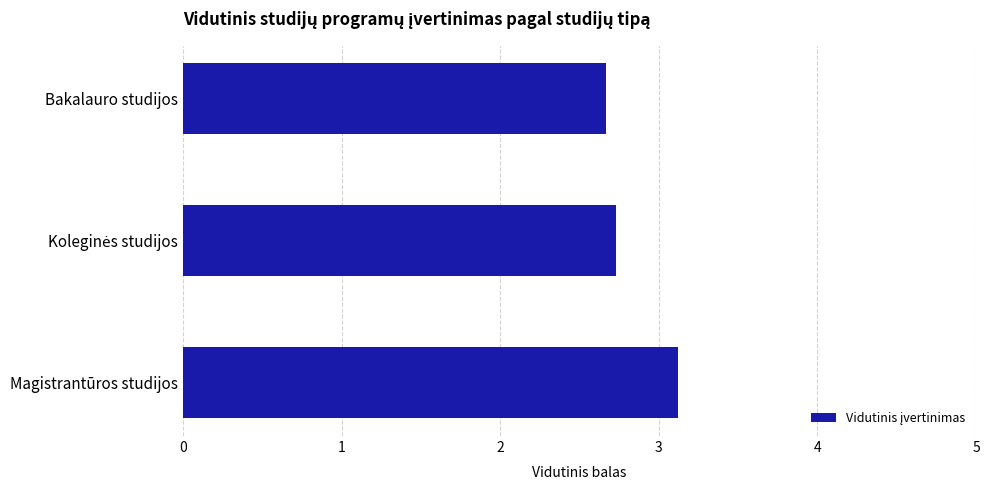

True or false: the data shows 3.1 at Magistrantūros studijos.

True